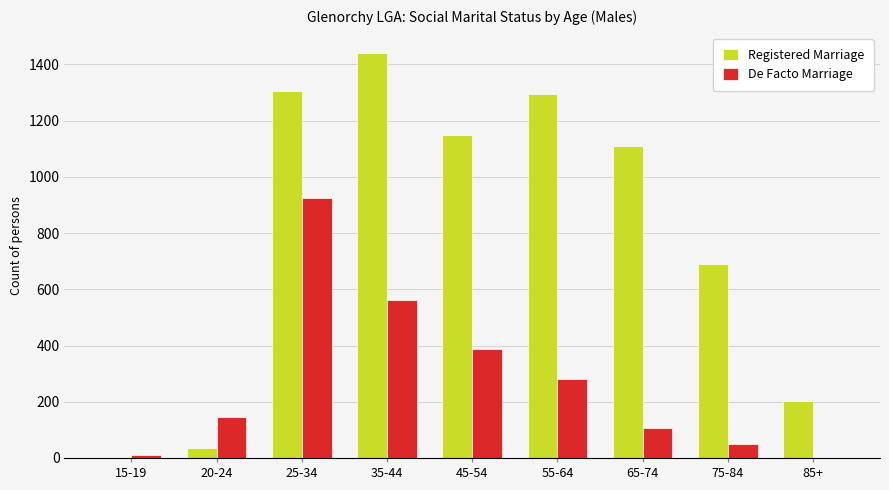

What are all the series names shown in the legend?

Registered Marriage, De Facto Marriage